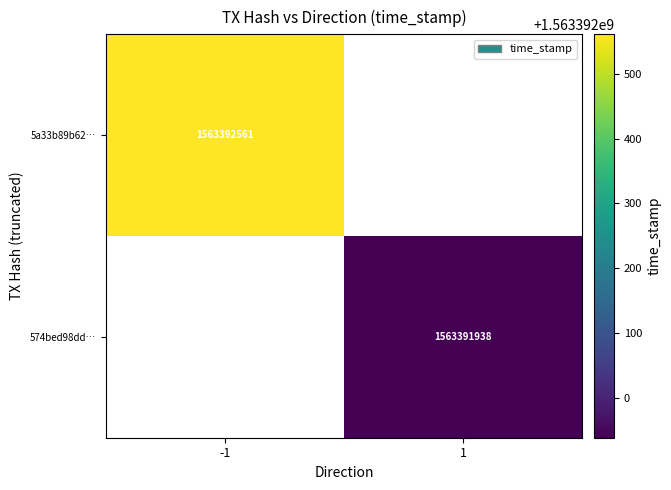

The 574bed98dd0a2a78571eacb5437c5d644a50dee series shows 1 at direction. True or false?

True